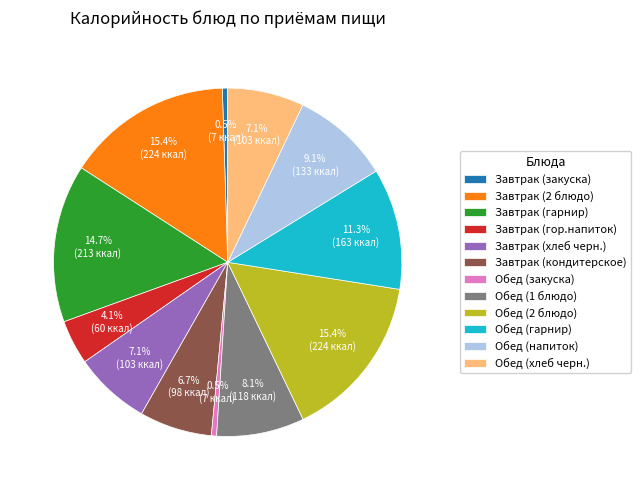

To the nearest percent, what is the average slice percentage?

8%